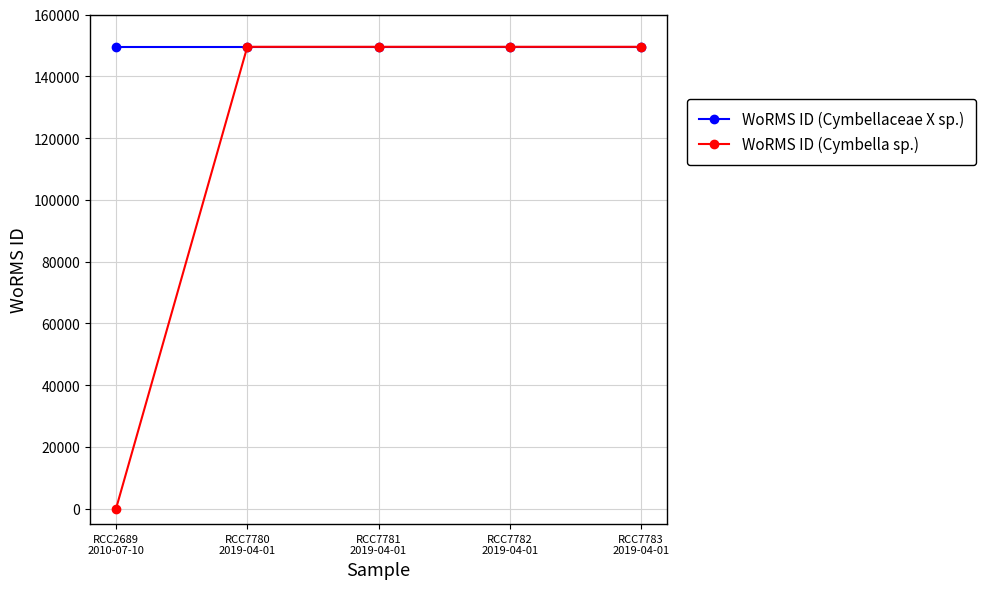

What are all the series names shown in the legend?

WoRMS ID (Cymbellaceae X sp.), WoRMS ID (Cymbella sp.)